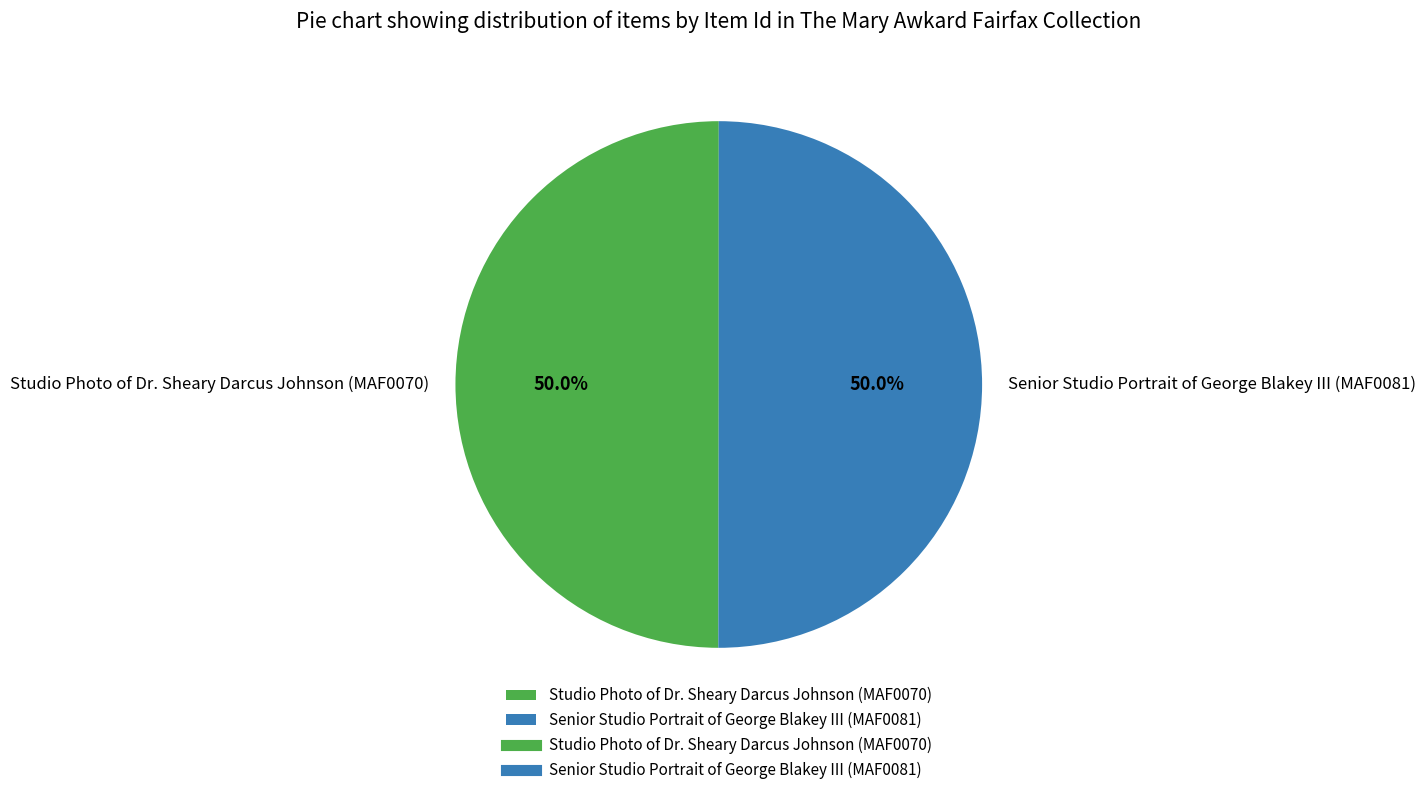

Do Senior Studio Portrait of George Blakey III (MAF0081) and Studio Photo of Dr. Sheary Darcus Johnson (MAF0070) together represent more than half of the pie?

Yes